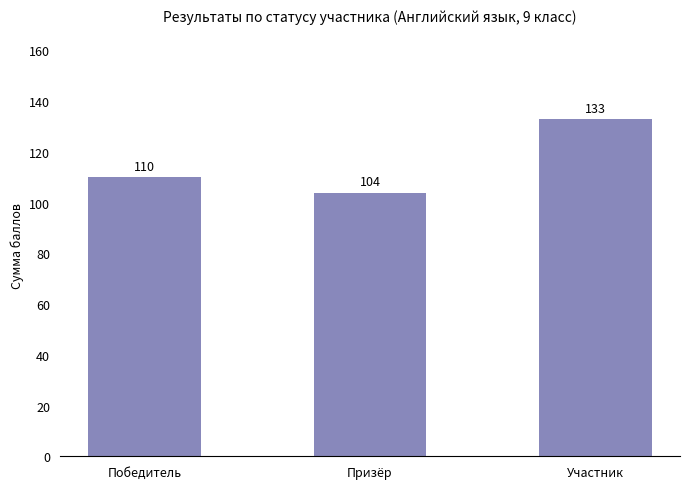

Where is the data nearest to the value 118?

Победитель